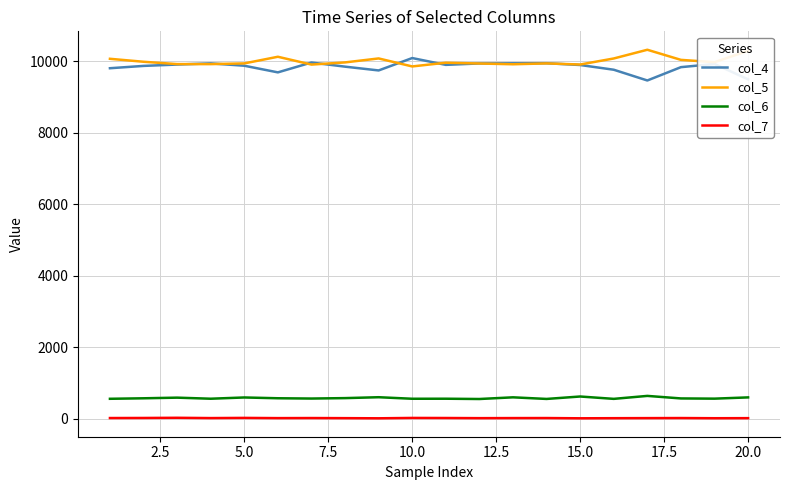

True or false: col_7 and col_5 intersect in this chart.

False